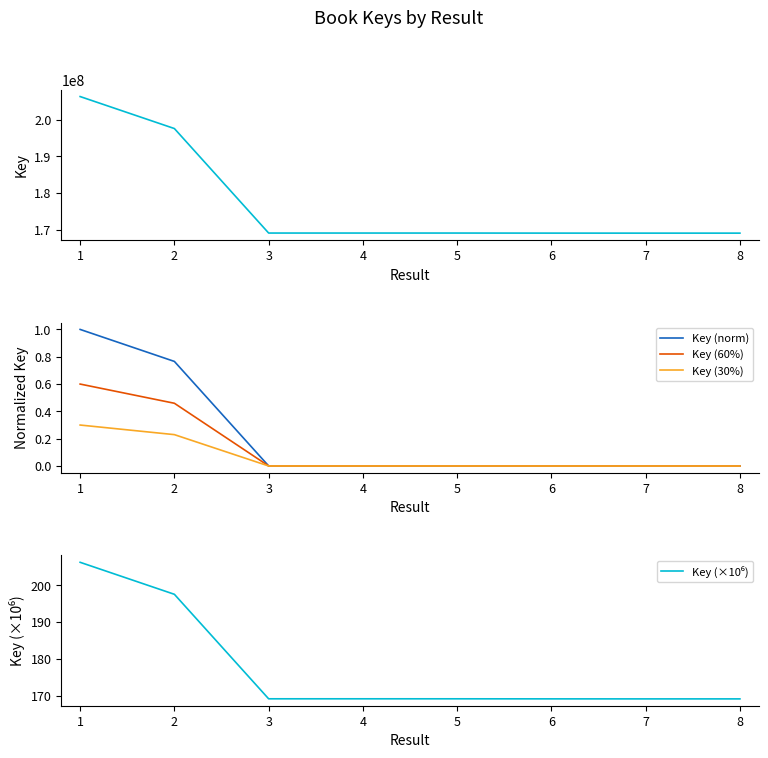

The value of Key (norm) at 1 is 1.7. True or false?

False